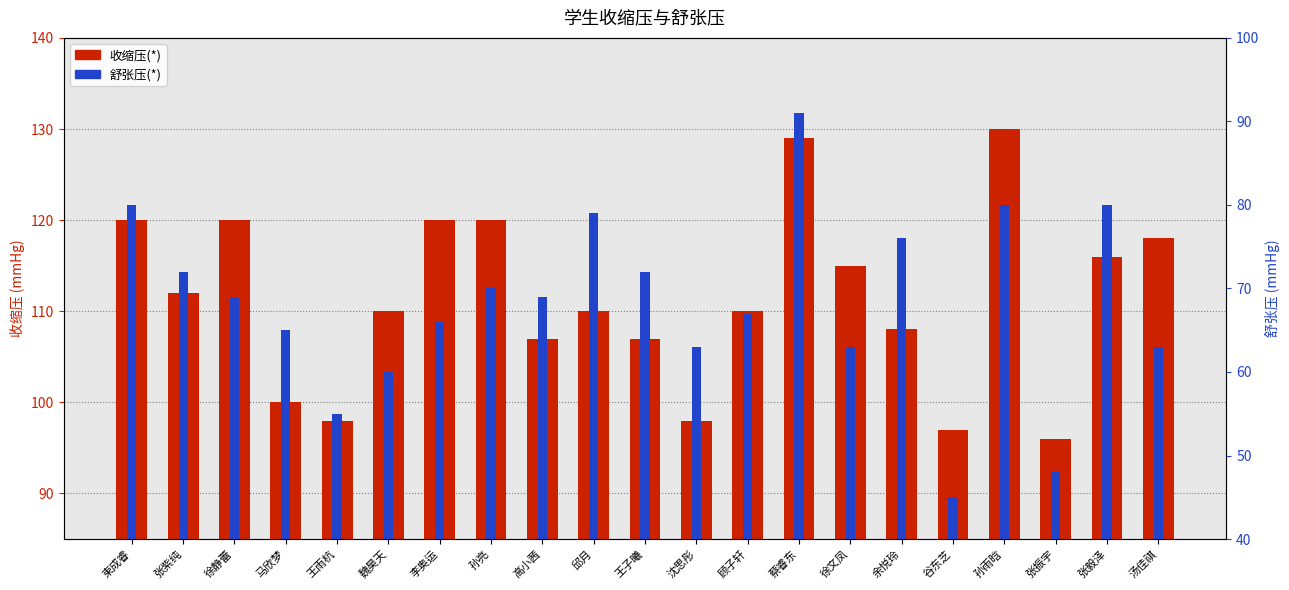

Reading right to left, list all the values displayed in this chart.

收缩压(*): 汤佳祺=118	张毅泽=116	张振宇=96	孙雨晗=130	谷东芝=97	余悦玲=108	徐文凤=115	蔡睿东=129	顾子轩=110	沈思彤=98	王子曦=107	邱月=110	高小茜=107	孙亮=120	李奥运=120	魏昊天=110	王雨杭=98	马欣梦=100	徐静蕾=120	张紫纯=112	束成睿=120
舒张压(*): 汤佳祺=63	张毅泽=80	张振宇=48	孙雨晗=80	谷东芝=45	余悦玲=76	徐文凤=63	蔡睿东=91	顾子轩=67	沈思彤=63	王子曦=72	邱月=79	高小茜=69	孙亮=70	李奥运=66	魏昊天=60	王雨杭=55	马欣梦=65	徐静蕾=69	张紫纯=72	束成睿=80